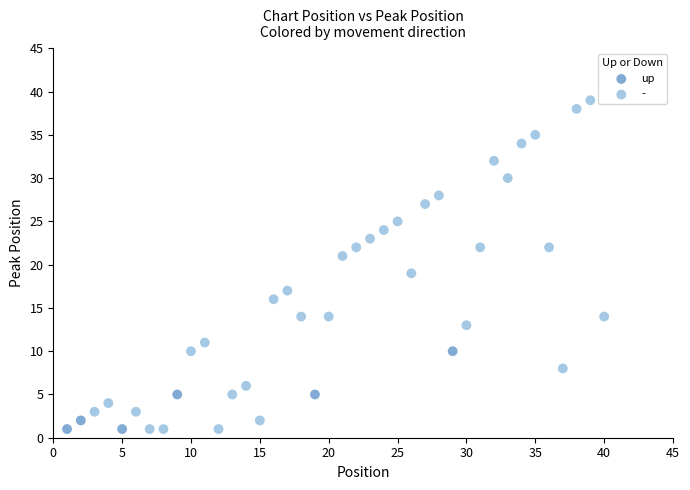

Which series contains the highest Y value?

-